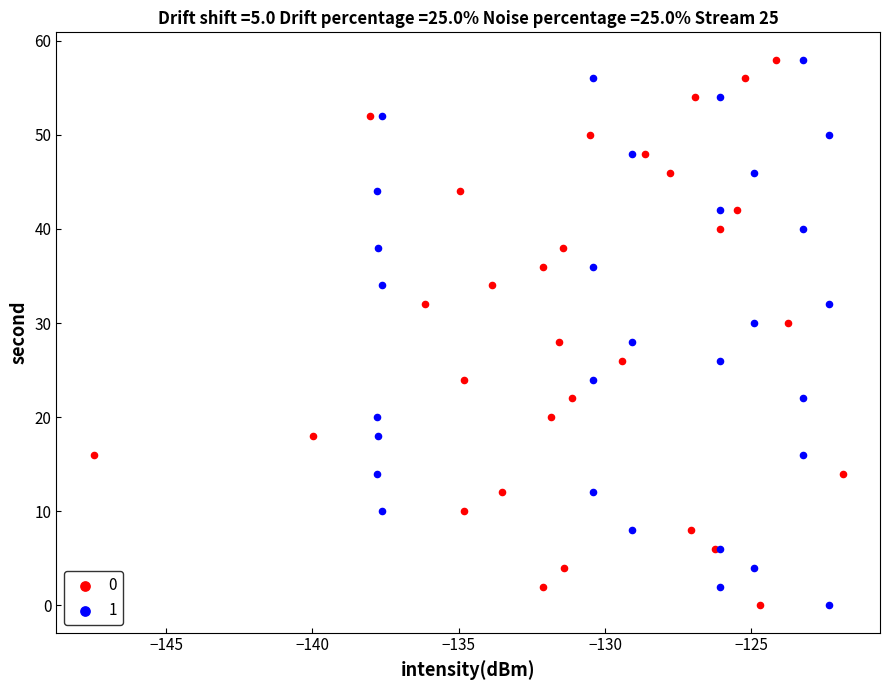

What are all the series names shown in the legend?

0, 1